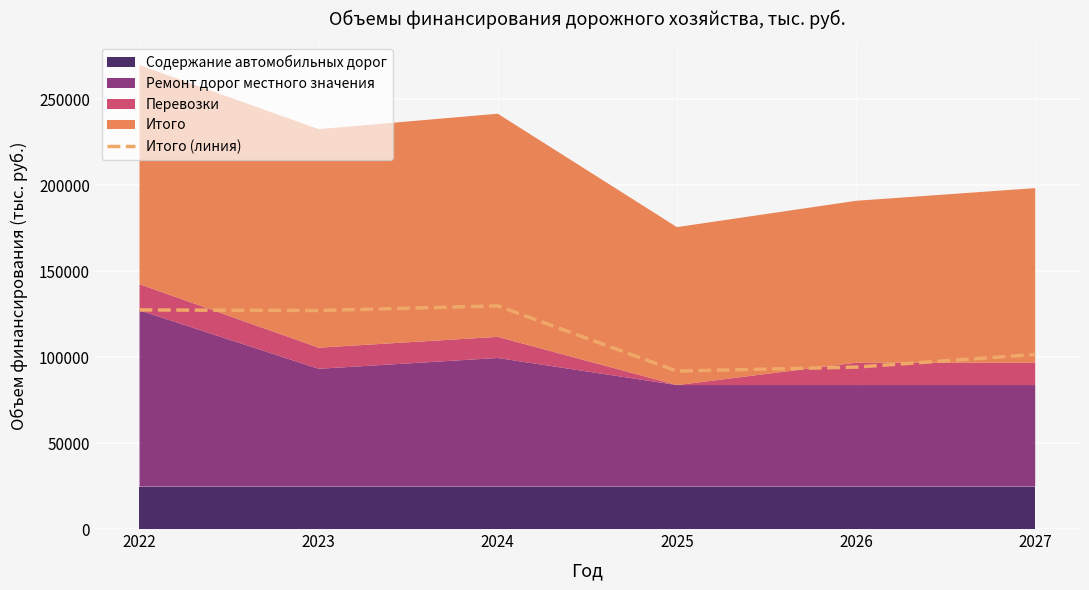

The value at 2025 is 91915.1. True or false?

True